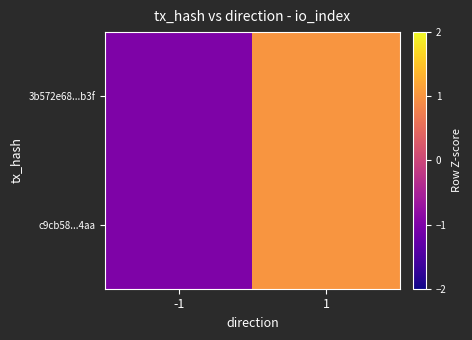

Reading left to right, transcribe all the data shown in this chart.

3b572e68...b3f: -1=-1	1=1
c9cb58...4aa: -1=-1	1=1